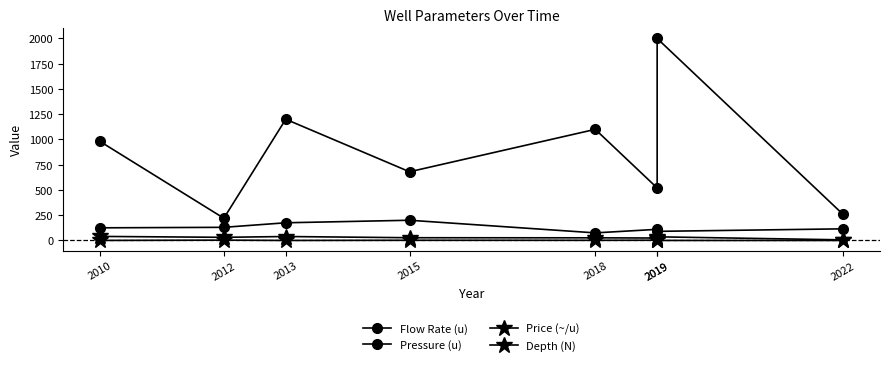

What is the difference between the maximum and second lowest values in the Price (~/u) series?

3.1